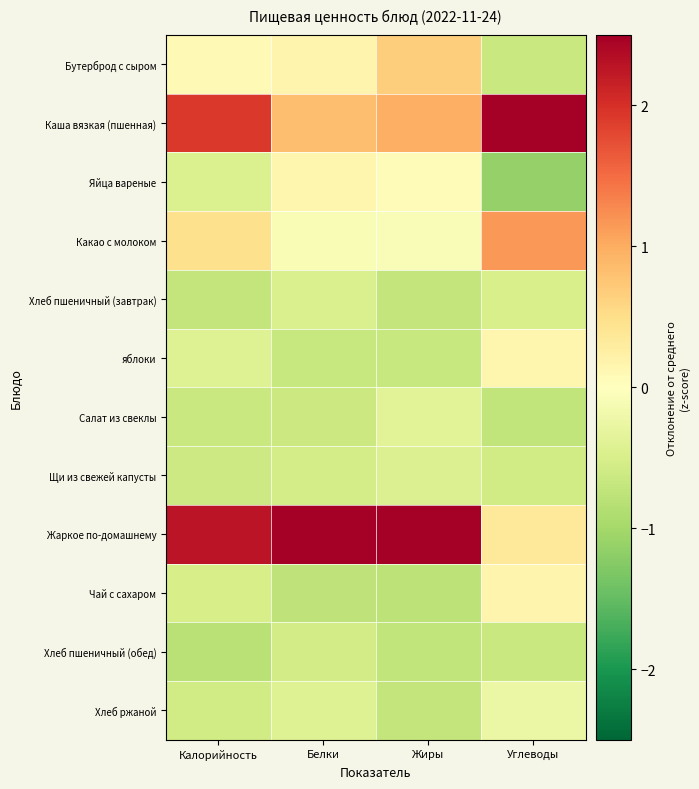

Reading left to right, transcribe all the data shown in this chart.

Бутерброд с сыром: Калорийность=0.1	Белки=0.2	Жиры=0.7	Углеводы=-0.7
Каша вязкая (пшенная): Калорийность=1.9	Белки=0.8	Жиры=1.0	Углеводы=2.7
Яйца вареные: Калорийность=-0.5	Белки=0.1	Жиры=0.0	Углеводы=-1.1
Какао с молоком: Калорийность=0.5	Белки=-0.1	Жиры=-0.1	Углеводы=1.2
Хлеб пшеничный (завтрак): Калорийность=-0.7	Белки=-0.5	Жиры=-0.7	Углеводы=-0.5
яблоки: Калорийность=-0.4	Белки=-0.7	Жиры=-0.7	Углеводы=0.1
Салат из свеклы: Калорийность=-0.7	Белки=-0.6	Жиры=-0.4	Углеводы=-0.7
Щи из свежей капусты: Калорийность=-0.6	Белки=-0.5	Жиры=-0.4	Углеводы=-0.6
Жаркое по-домашнему: Калорийность=2.3	Белки=3.0	Жиры=2.8	Углеводы=0.4
Чай с сахаром: Калорийность=-0.5	Белки=-0.7	Жиры=-0.8	Углеводы=0.2
Хлеб пшеничный (обед): Калорийность=-0.8	Белки=-0.5	Жиры=-0.7	Углеводы=-0.7
Хлеб ржаной: Калорийность=-0.6	Белки=-0.4	Жиры=-0.7	Углеводы=-0.3